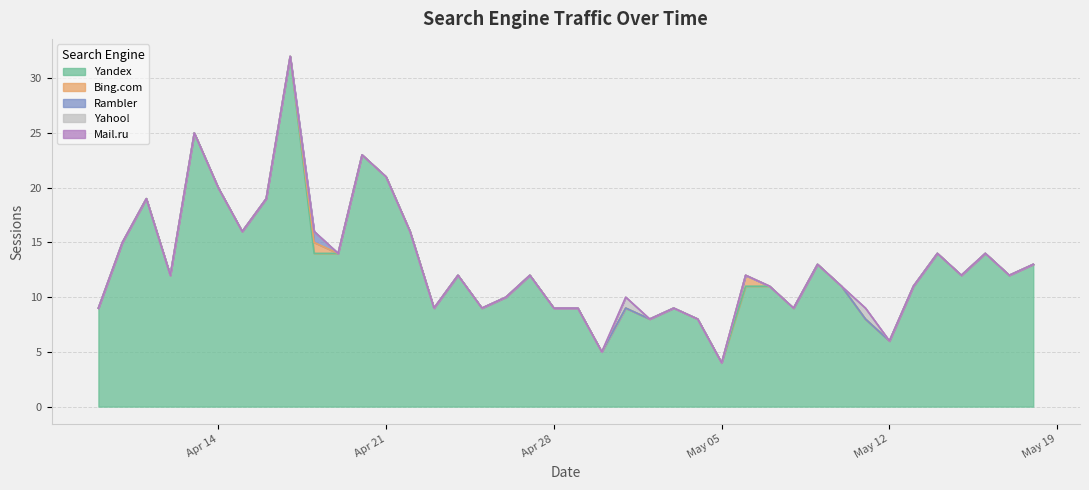

Which series has the largest range (max minus min)?

Yandex